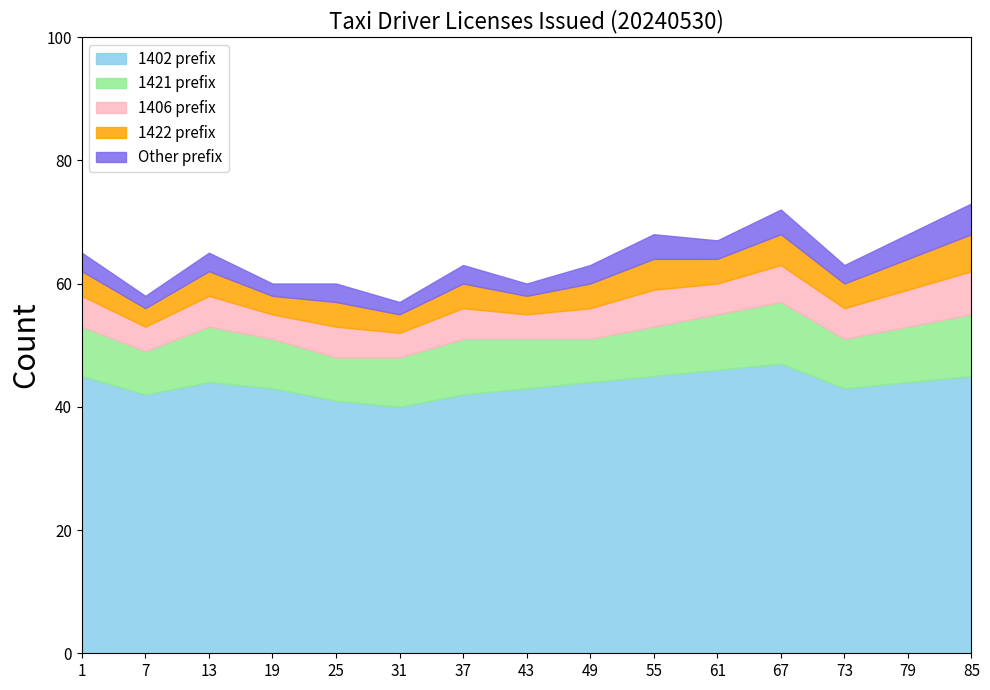

Read the 1421 prefix value at 85.

10